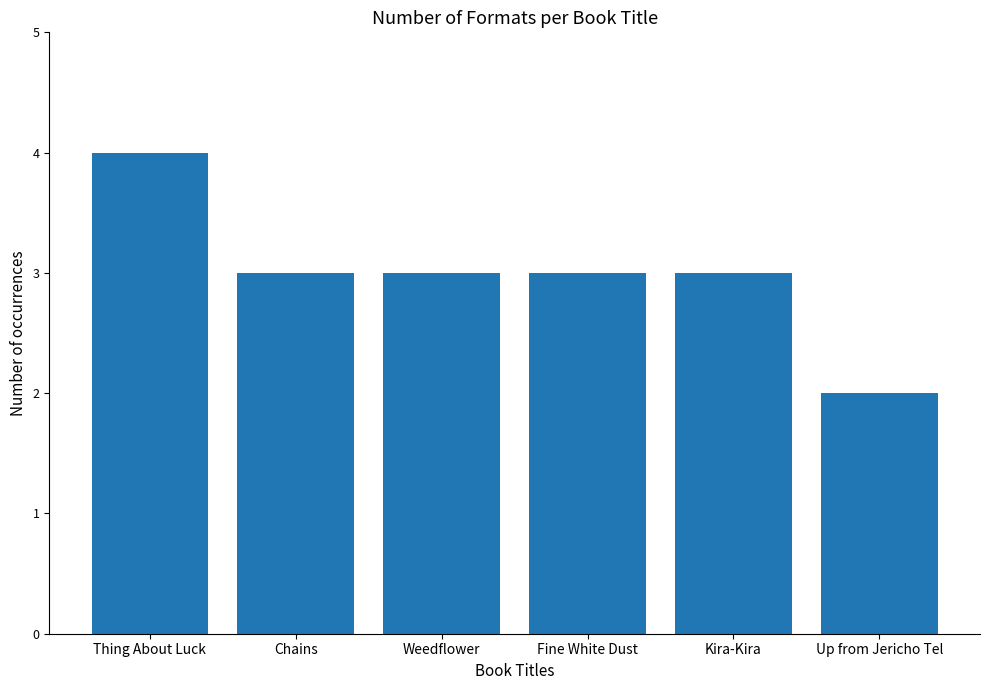

What is the maximum value shown in the chart?

4